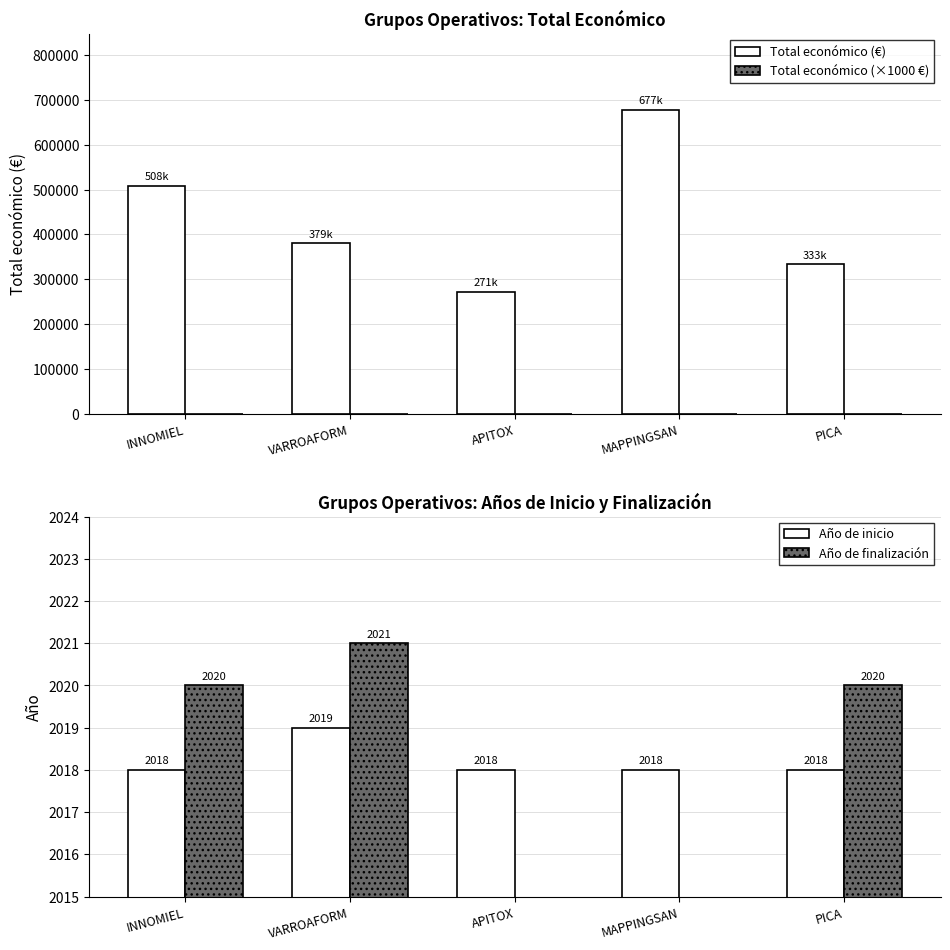

What is the label of the 3rd bar from the right?

APITOX